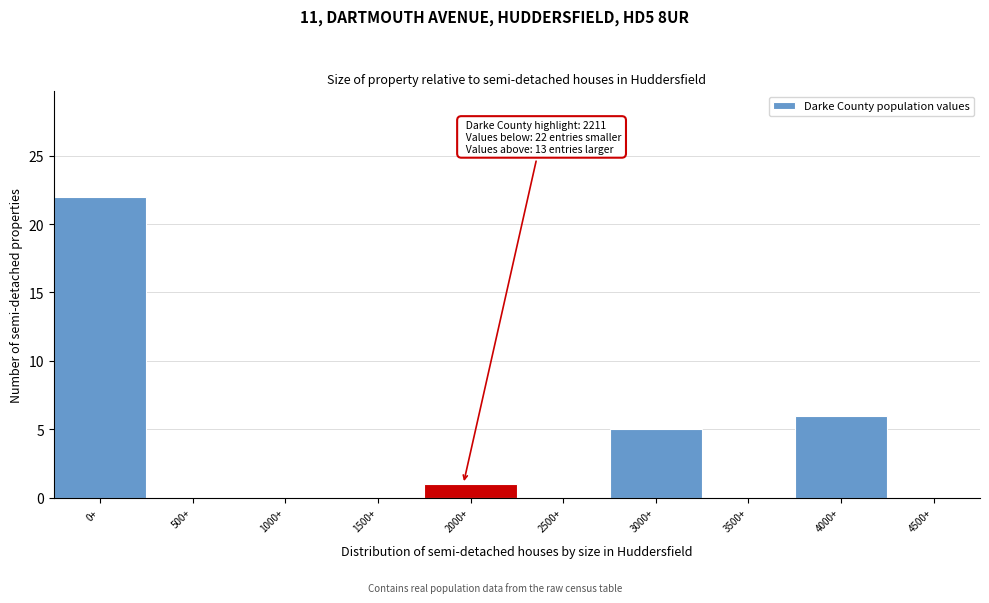

Reading left to right, what are all the values shown in this chart?

0+=22	500+=0	1000+=0	1500+=0	2000+=1	2500+=0	3000+=5	3500+=0	4000+=6	4500+=0